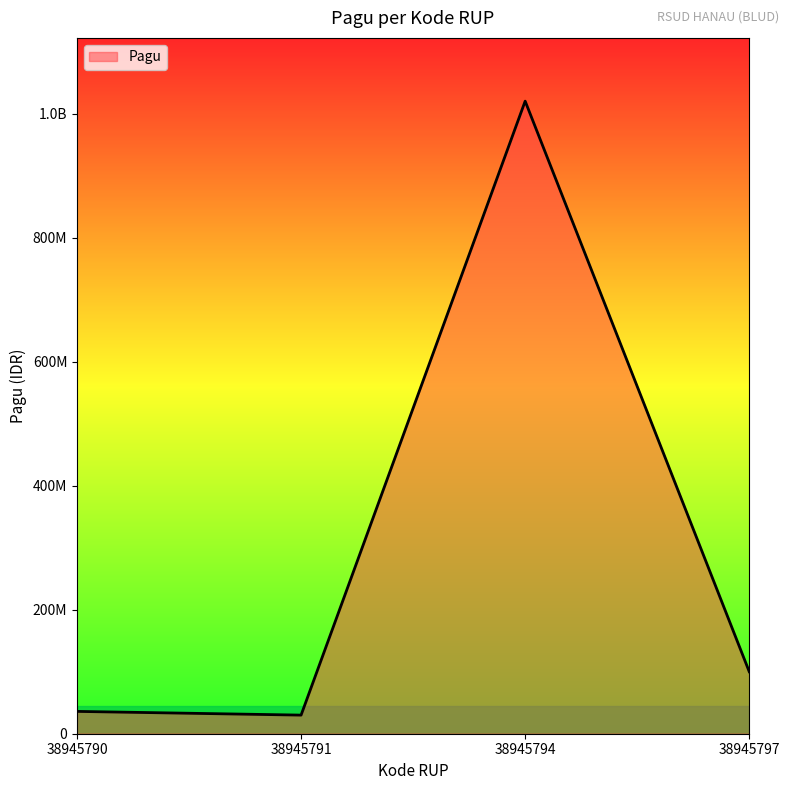

At which label is the value closest to 525000000?

38945797